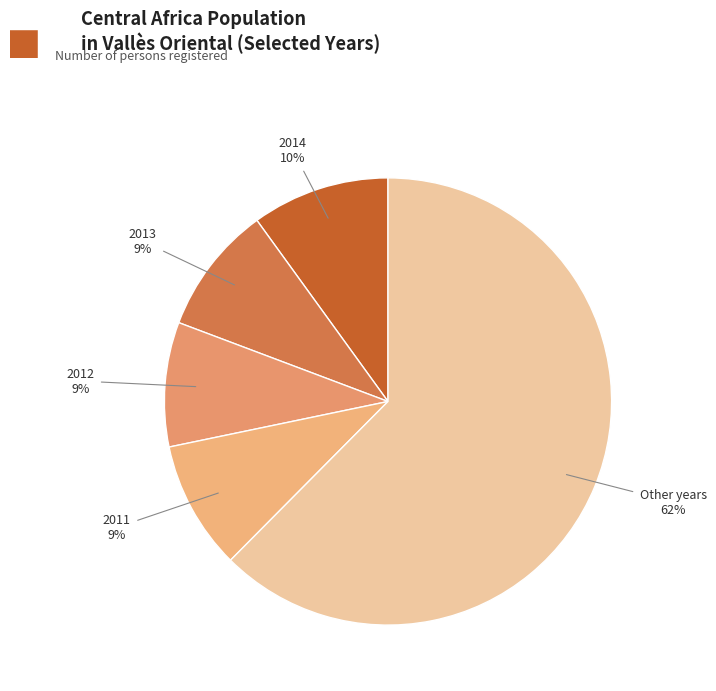

How many slices are in this pie chart?

5